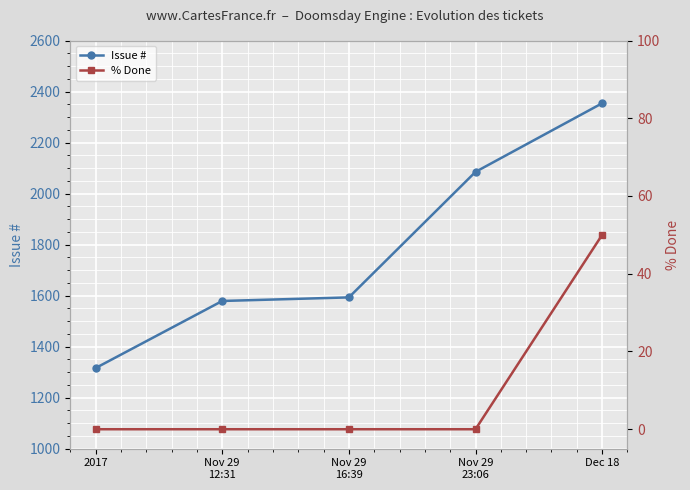

Reading right to left, extract all data points from this chart.

Issue #: 2354	2085	1593	1579	1316
% Done: 50	0	0	0	0